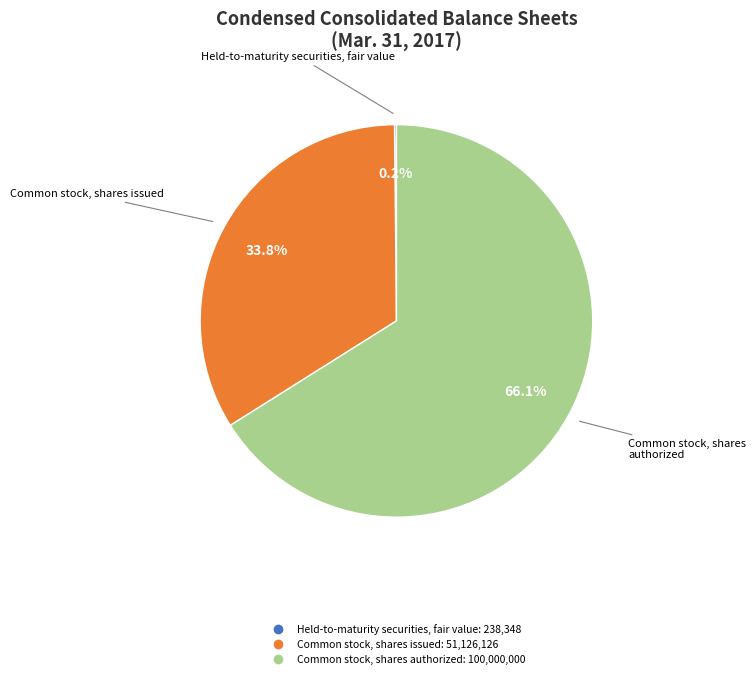

Is Common stock, shares authorized the majority of the pie?

Yes